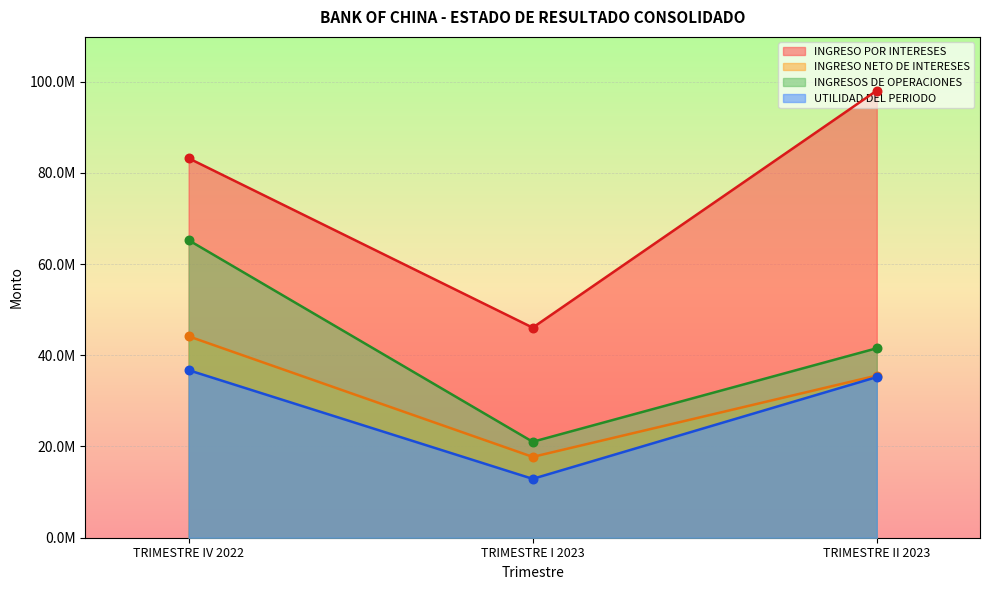

What are all the series names shown in the legend?

INGRESO POR INTERESES, INGRESO NETO DE INTERESES, INGRESOS DE OPERACIONES, UTILIDAD DEL PERIODO